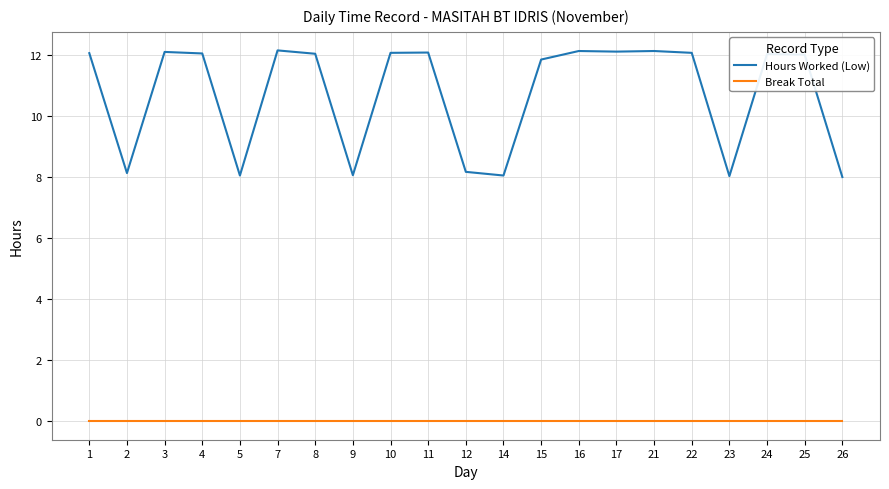

What is the sum of all Hours Worked (Low) values?

225.4